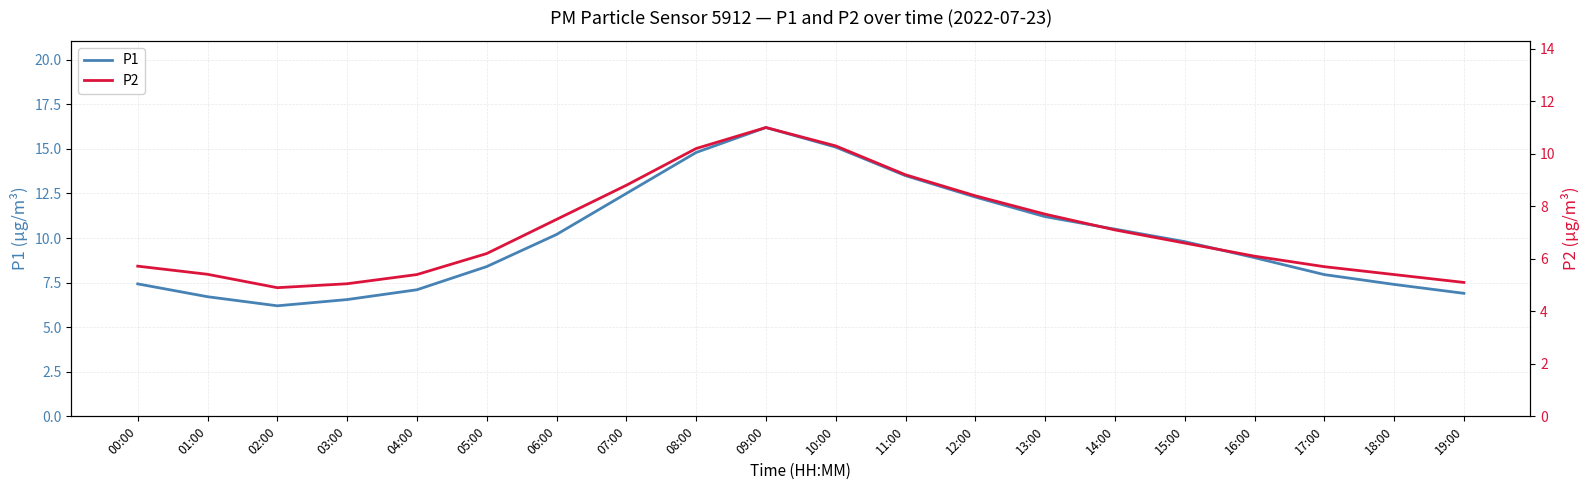

What is the label of the 14th point from the left?

13:00